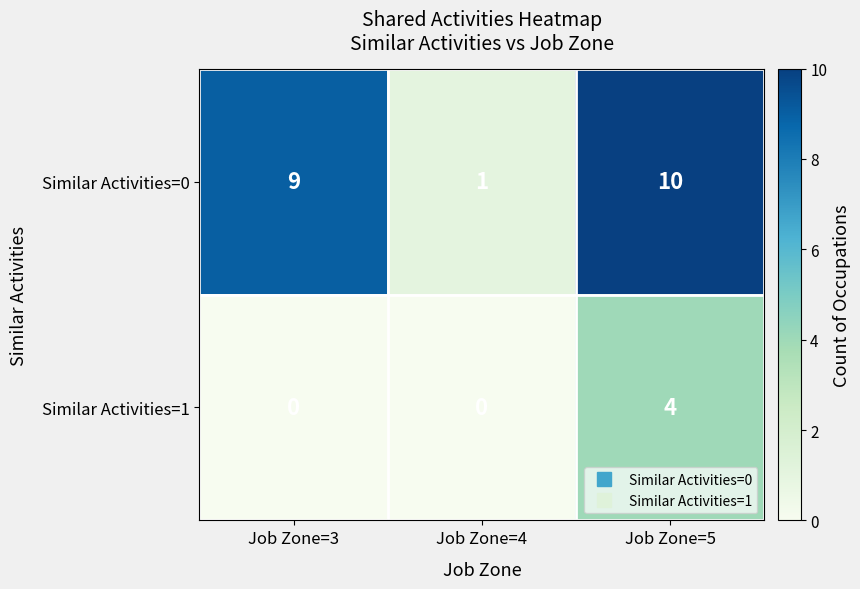

What is the sum of the Similar Activities=0 values at Job Zone=3 and Job Zone=4?

10